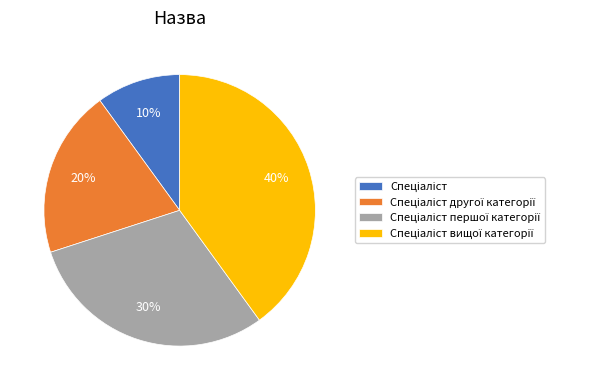

Does any single category account for the majority?

No